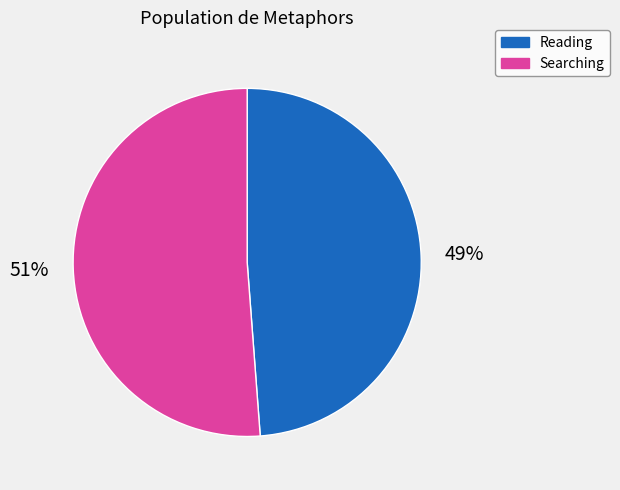

Rank the categories by value from highest to lowest.

Searching, Reading